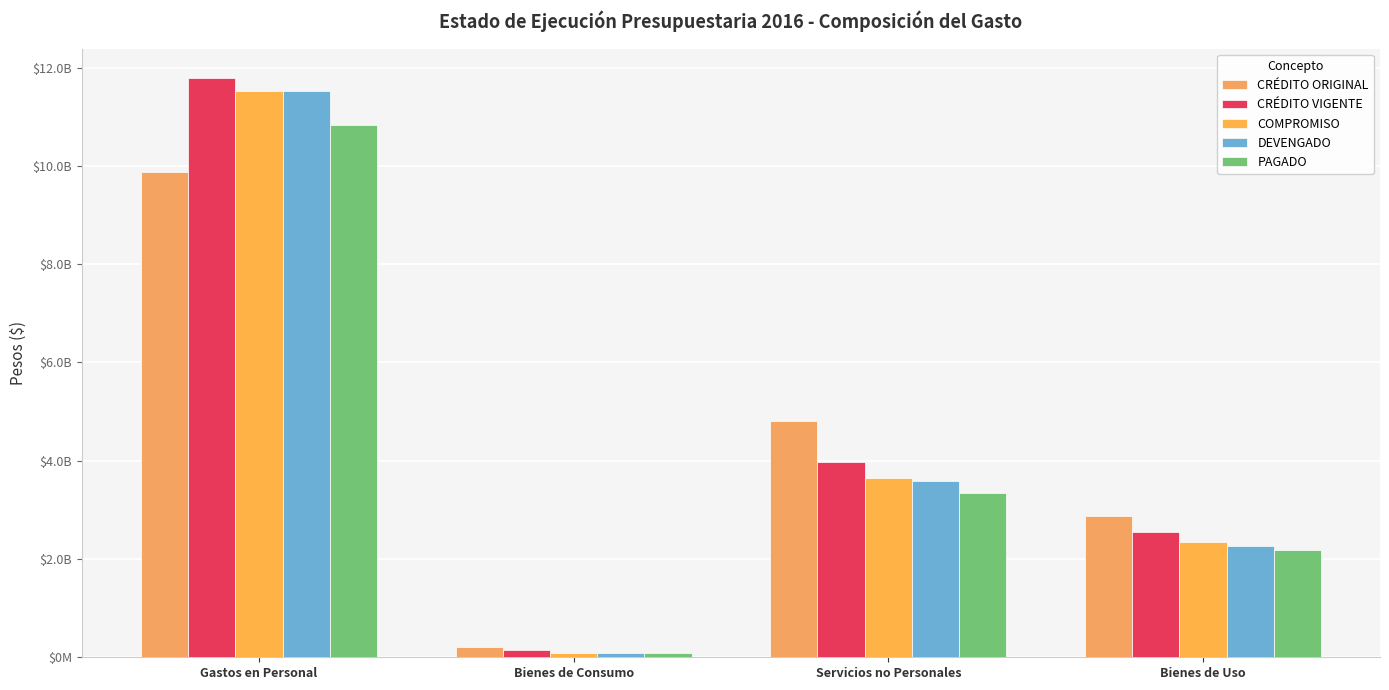

True or false: CRÉDITO ORIGINAL has a value of 9882621624.0 at Gastos en Personal.

True